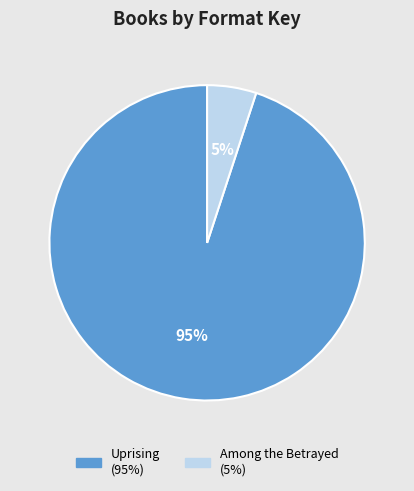

To the nearest percent, what is the difference between the Uprising and Among the Betrayed slice percentages?

90%